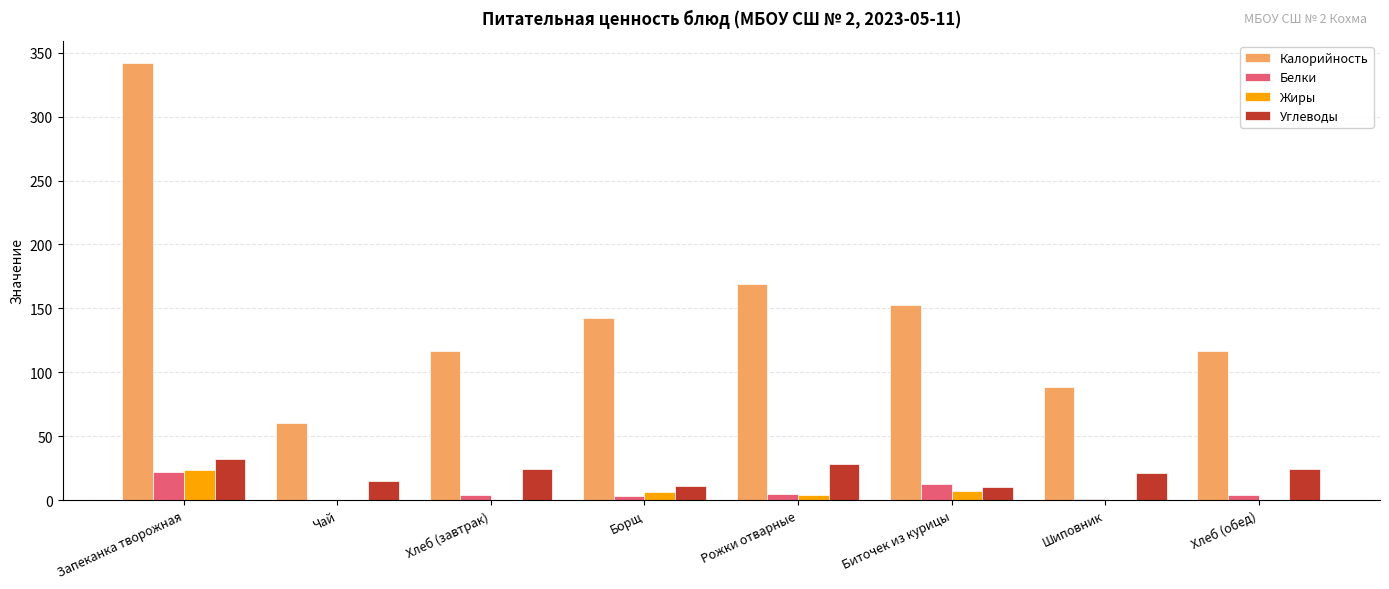

What is the average value of the Калорийность series?

148.5